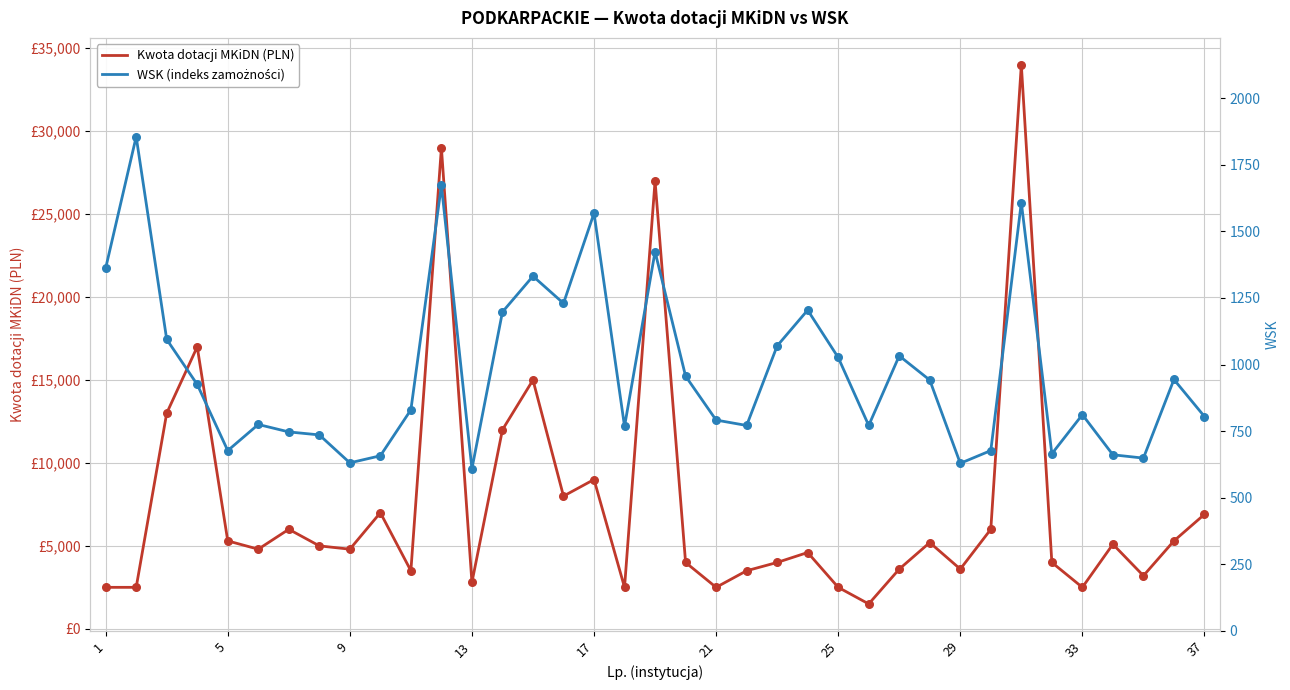

Which series contains the highest Y value?

Kwota dotacji MKiDN (PLN)